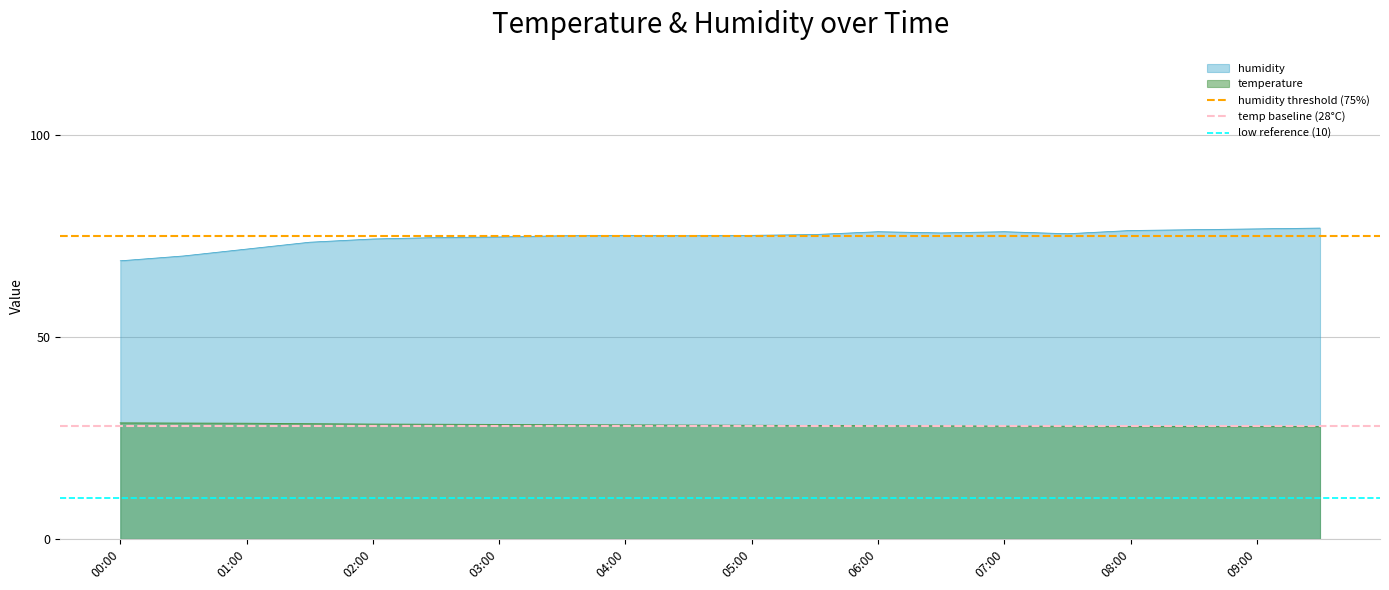

The value of humidity at 04:00 is 27.4. True or false?

False